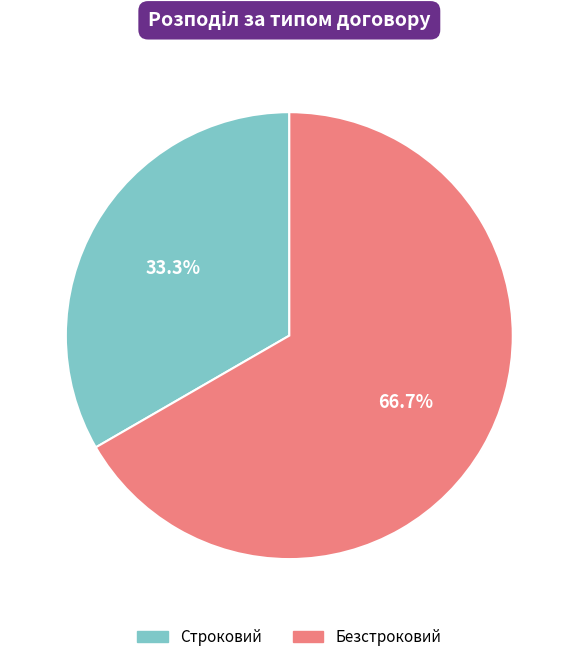

How many segments does this pie chart have?

2